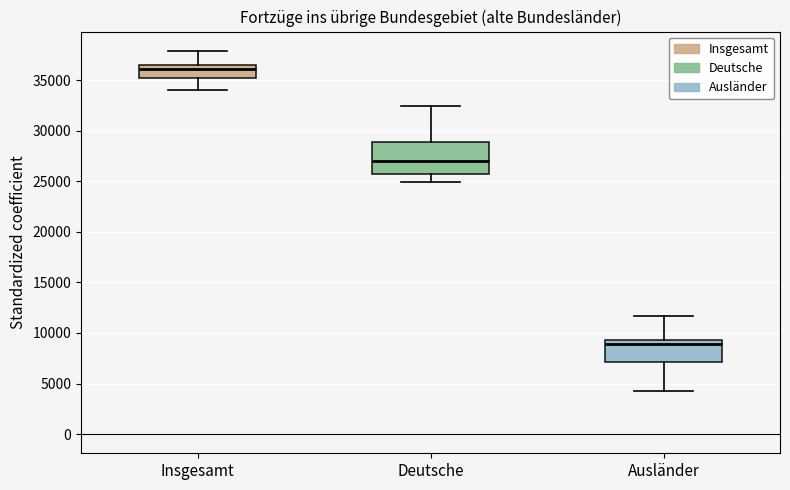

Reading left to right, read every box against the y-axis: the position of its median line, the range the box covers, and the ends of its whiskers. The values are not printed on the chart, so give them approximately, as read against the axis.

Insgesamt: median 36000, box 35000 to 36500, whiskers 34000 to 38000
Deutsche: median 27000, box 25500 to 29000, whiskers 25000 to 32500
Ausländer: median 9000, box 7000 to 9500, whiskers 4500 to 11500